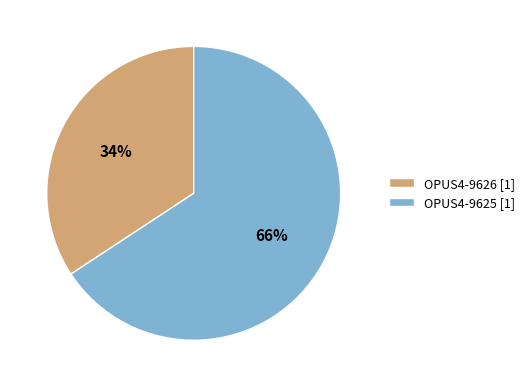

To the nearest percent, what percentage of the pie is OPUS4-9625?

66%